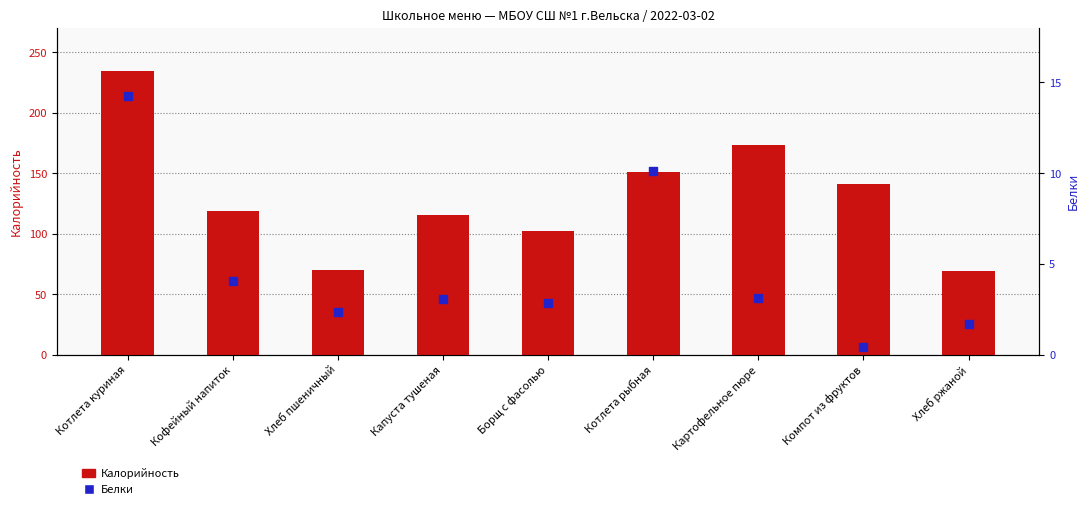

Which series reaches the minimum Y coordinate?

Белки